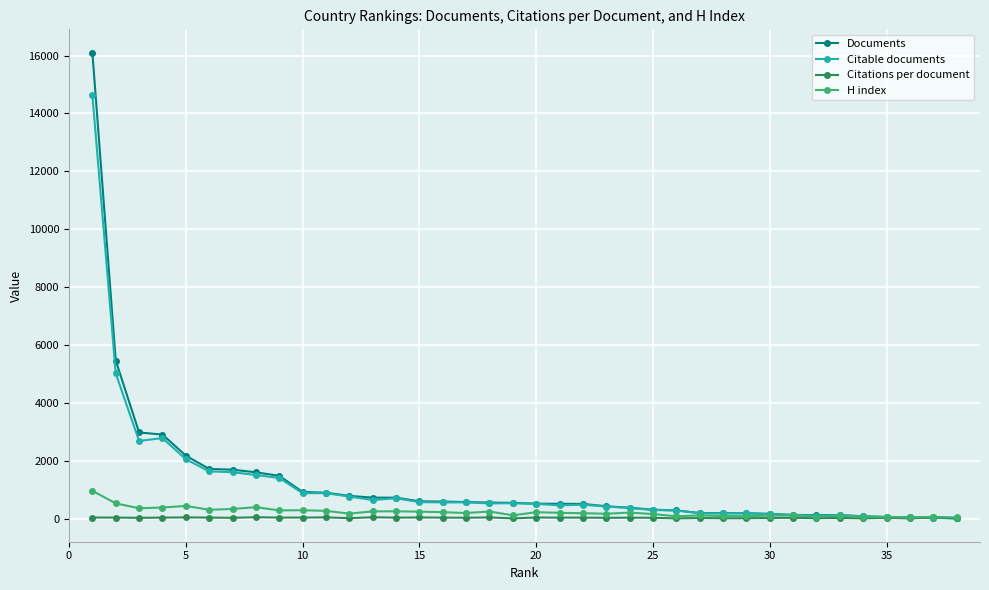

Which series has the largest range (max minus min)?

Documents